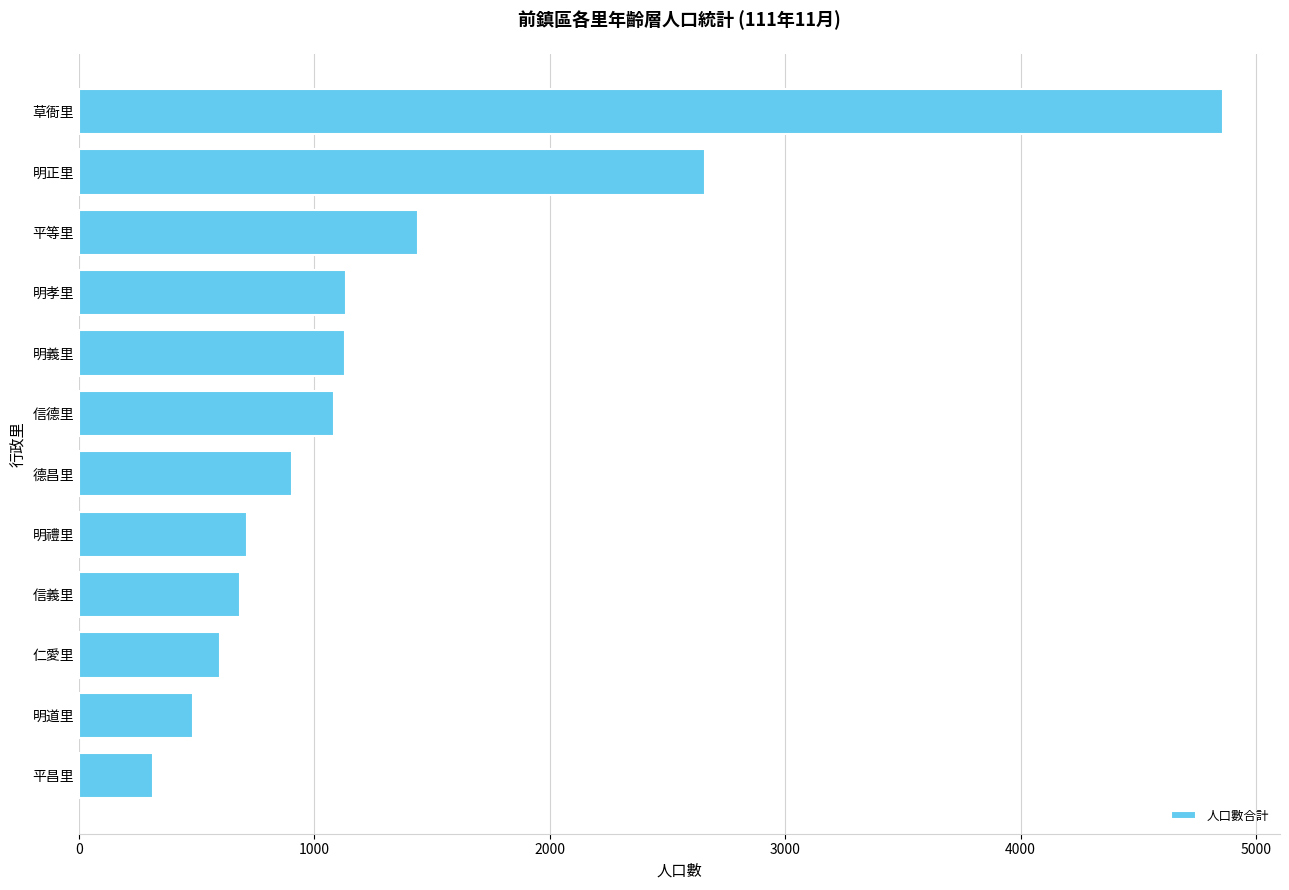

At which label is the value closest to 2586?

明正里